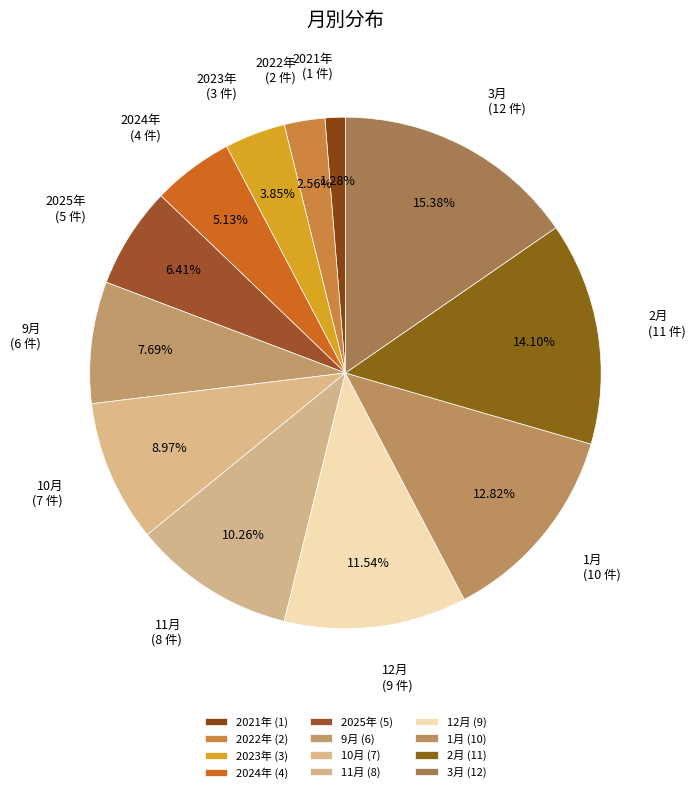

What percentage is the 2025年 slice, to the nearest percent?

6%